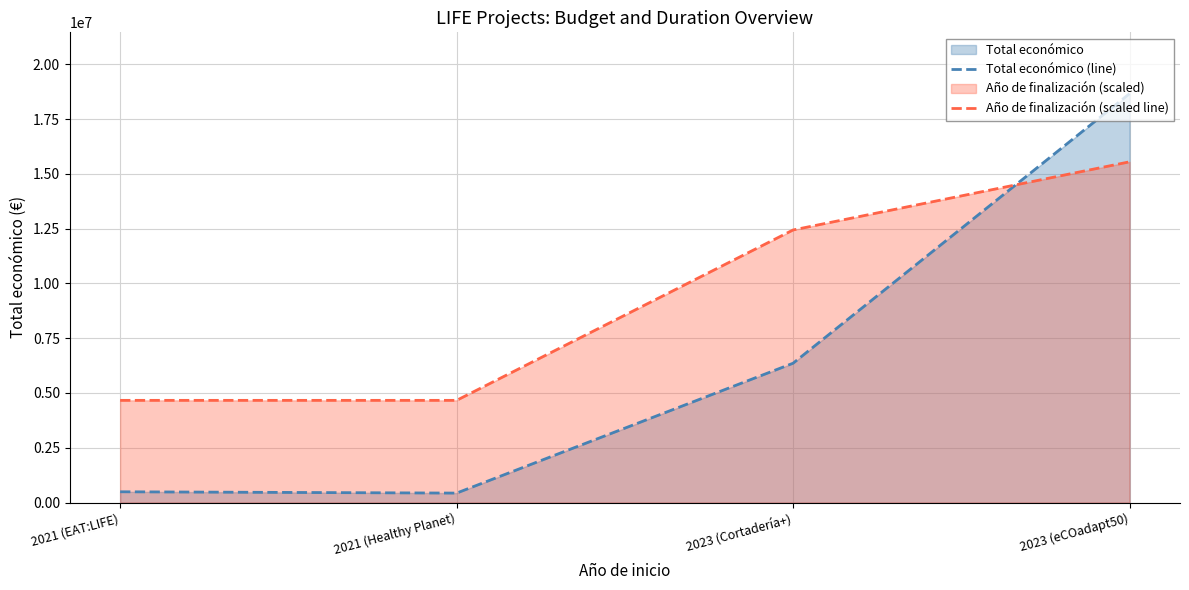

What is the sum of all Año de finalización (scaled line) values?

37313272.0